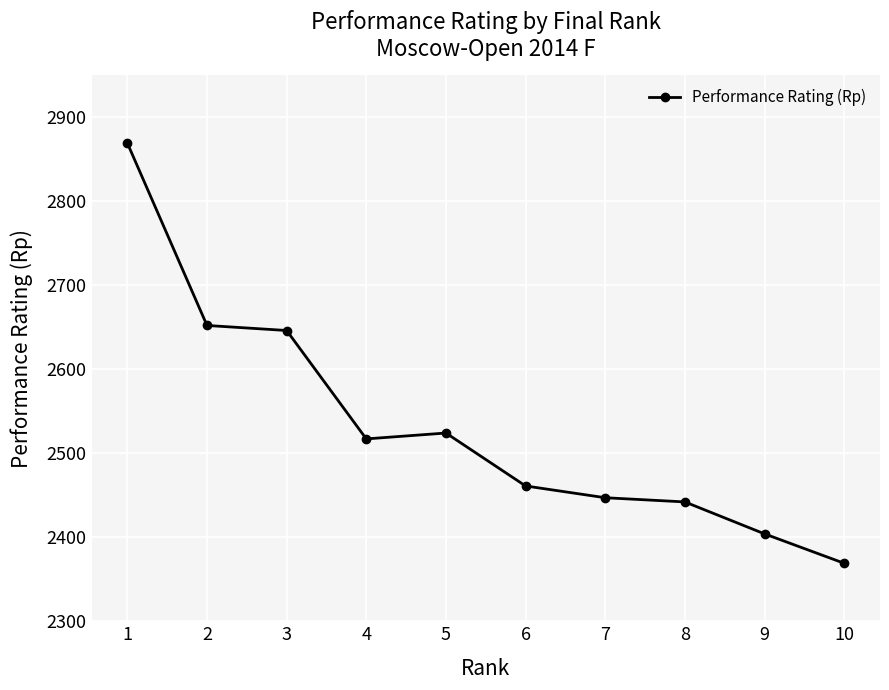

Which has a higher value, 10 or 6?

6